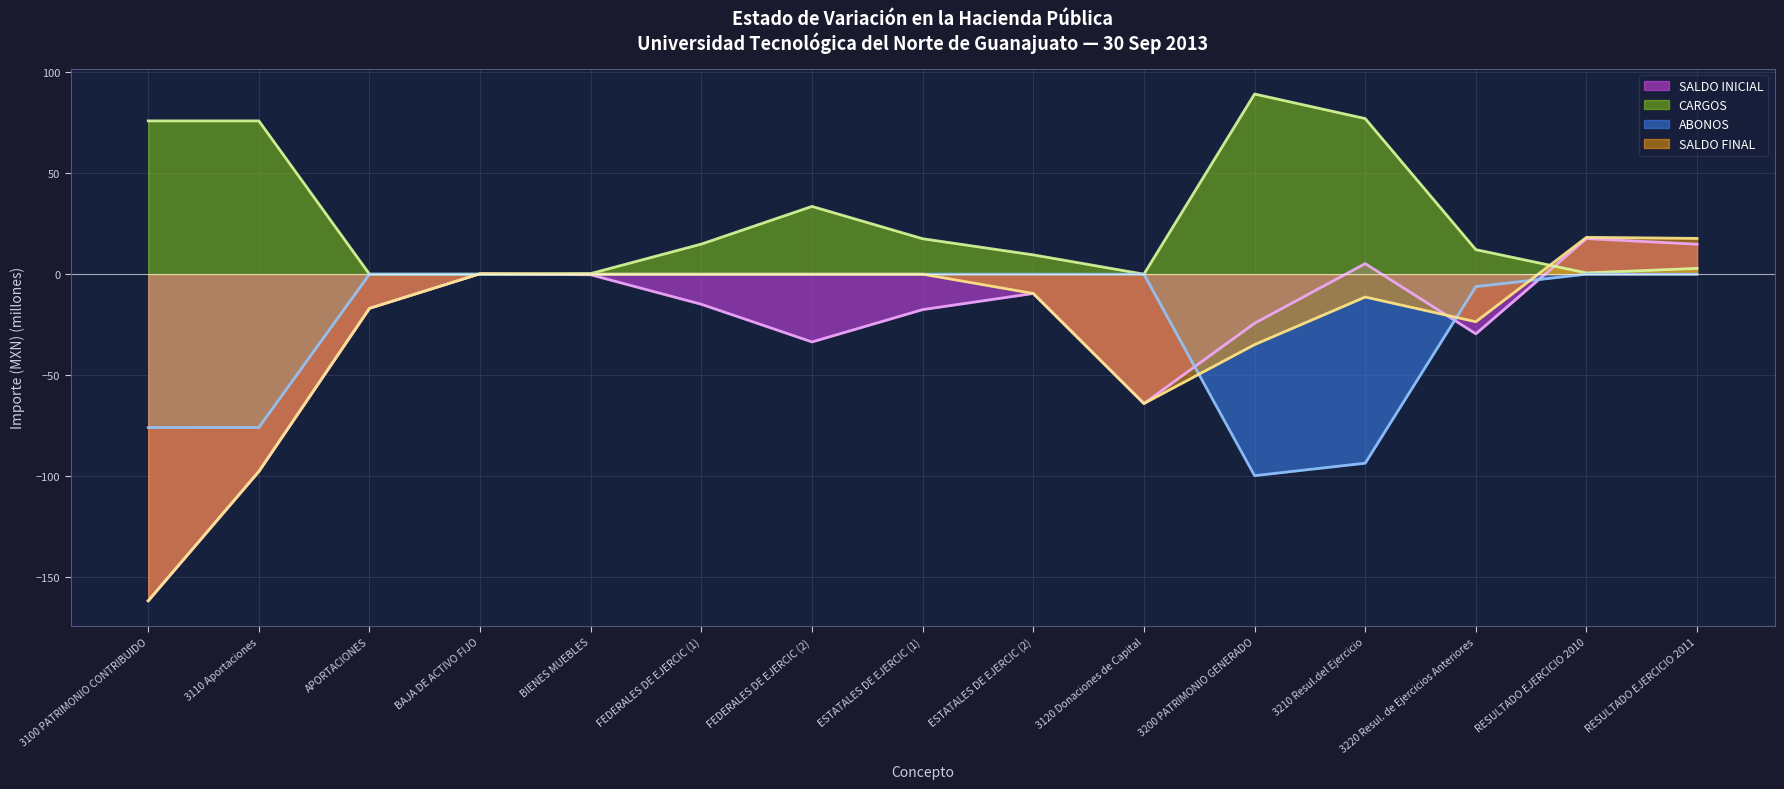

Reading left to right, extract all data points from this chart.

SALDO INICIAL: 3100 PATRIMONIO CONTRIBUIDO=-161.9	3110 Aportaciones=-97.8	APORTACIONES=-16.9	BAJA DE ACTIVO FIJO=0.2	BIENES MUEBLES=-0.3	FEDERALES DE EJERCIC (1)=-14.9	FEDERALES DE EJERCIC (2)=-33.6	ESTATALES DE EJERCIC (1)=-17.6	ESTATALES DE EJERCIC (2)=-9.6	3120 Donaciones de Capital=-64.1	3200 PATRIMONIO GENERADO=-24.3	3210 Resul.del Ejercicio=5.2	3220 Resul. de Ejercicios Anteriores=-29.6	RESULTADO EJERCICIO 2010=17.7	RESULTADO EJERCICIO 2011=14.9
CARGOS: 3100 PATRIMONIO CONTRIBUIDO=76.0	3110 Aportaciones=76.0	APORTACIONES=0.0	BAJA DE ACTIVO FIJO=0.0	BIENES MUEBLES=0.3	FEDERALES DE EJERCIC (1)=14.9	FEDERALES DE EJERCIC (2)=33.6	ESTATALES DE EJERCIC (1)=17.6	ESTATALES DE EJERCIC (2)=9.6	3120 Donaciones de Capital=0.0	3200 PATRIMONIO GENERADO=89.3	3210 Resul.del Ejercicio=77.1	3220 Resul. de Ejercicios Anteriores=12.2	RESULTADO EJERCICIO 2010=0.6	RESULTADO EJERCICIO 2011=2.9
ABONOS: 3100 PATRIMONIO CONTRIBUIDO=-76.0	3110 Aportaciones=-76.0	APORTACIONES=0.0	BAJA DE ACTIVO FIJO=0.0	BIENES MUEBLES=0.0	FEDERALES DE EJERCIC (1)=0.0	FEDERALES DE EJERCIC (2)=0.0	ESTATALES DE EJERCIC (1)=0.0	ESTATALES DE EJERCIC (2)=0.0	3120 Donaciones de Capital=-0.0	3200 PATRIMONIO GENERADO=-99.9	3210 Resul.del Ejercicio=-93.7	3220 Resul. de Ejercicios Anteriores=-6.2	RESULTADO EJERCICIO 2010=-0.0	RESULTADO EJERCICIO 2011=0.0
SALDO FINAL: 3100 PATRIMONIO CONTRIBUIDO=-161.9	3110 Aportaciones=-97.8	APORTACIONES=-16.9	BAJA DE ACTIVO FIJO=0.2	BIENES MUEBLES=0.0	FEDERALES DE EJERCIC (1)=0.0	FEDERALES DE EJERCIC (2)=0.0	ESTATALES DE EJERCIC (1)=0.0	ESTATALES DE EJERCIC (2)=-9.6	3120 Donaciones de Capital=-64.1	3200 PATRIMONIO GENERADO=-34.9	3210 Resul.del Ejercicio=-11.3	3220 Resul. de Ejercicios Anteriores=-23.6	RESULTADO EJERCICIO 2010=18.3	RESULTADO EJERCICIO 2011=17.7